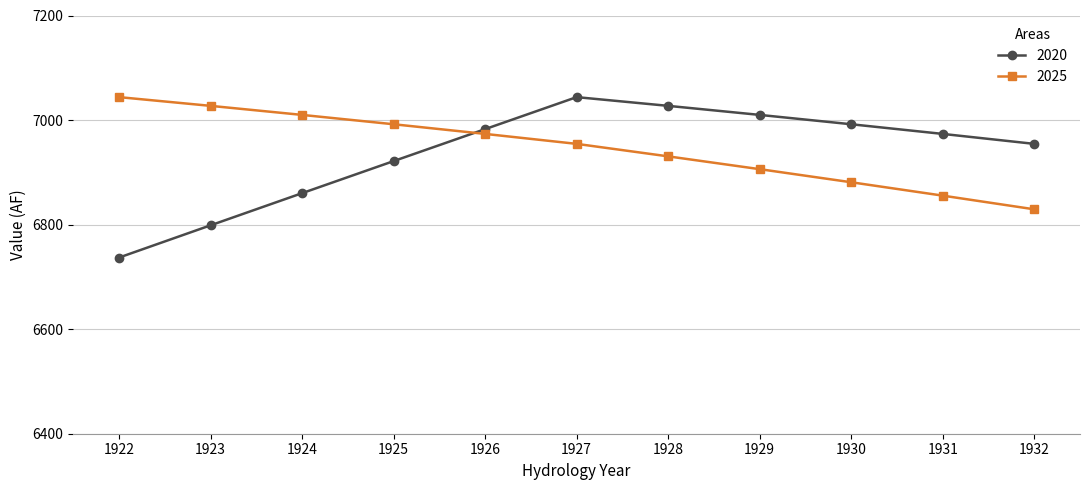

Is this an area chart (filled region under the line)?

No